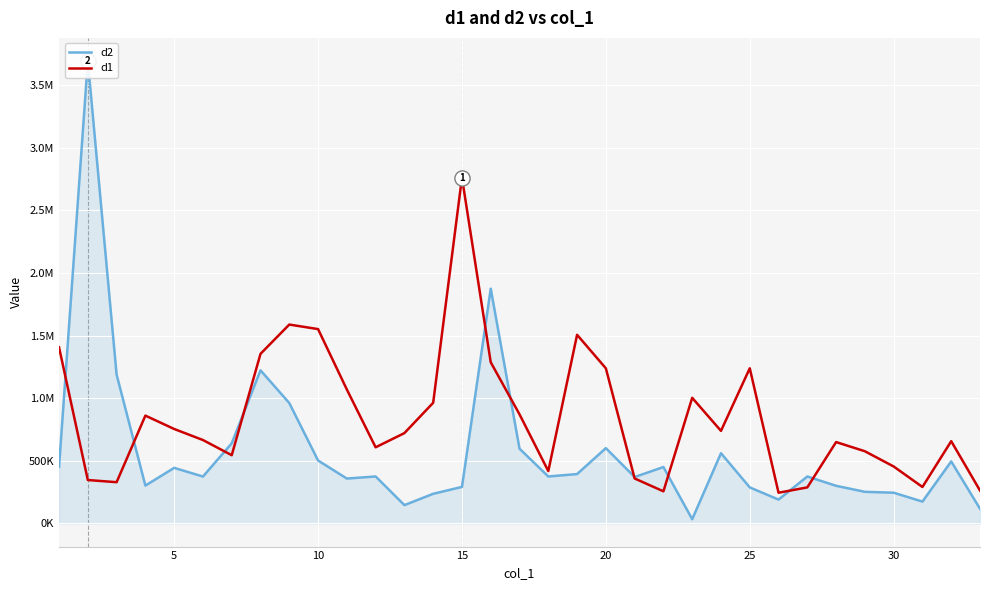

Which series has the widest spread of Y values?

d2